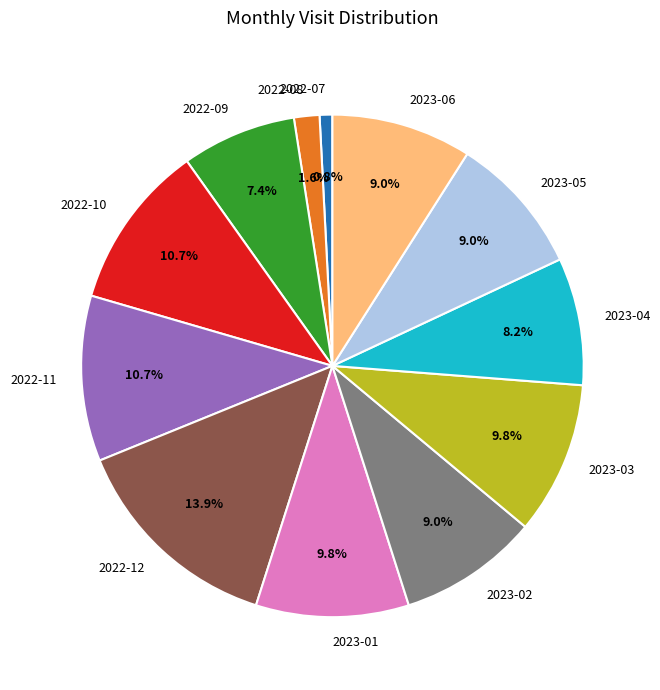

Is it true that 2022-09 is 1% of the pie?

False